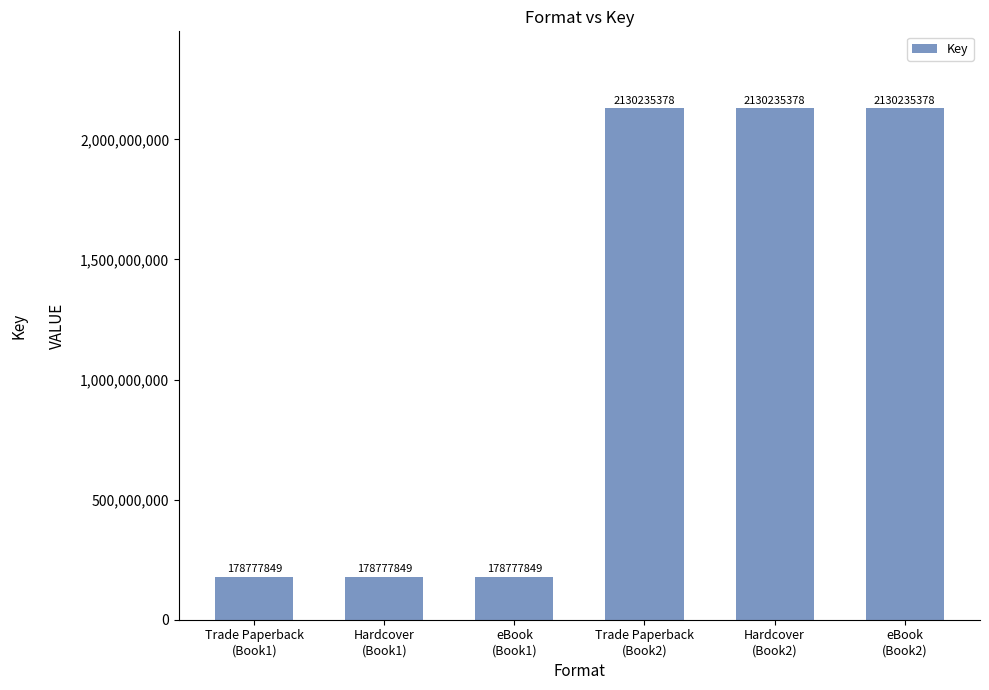

The chart shows a value of 2999016177 at Hardcover
(Book2). True or false?

False